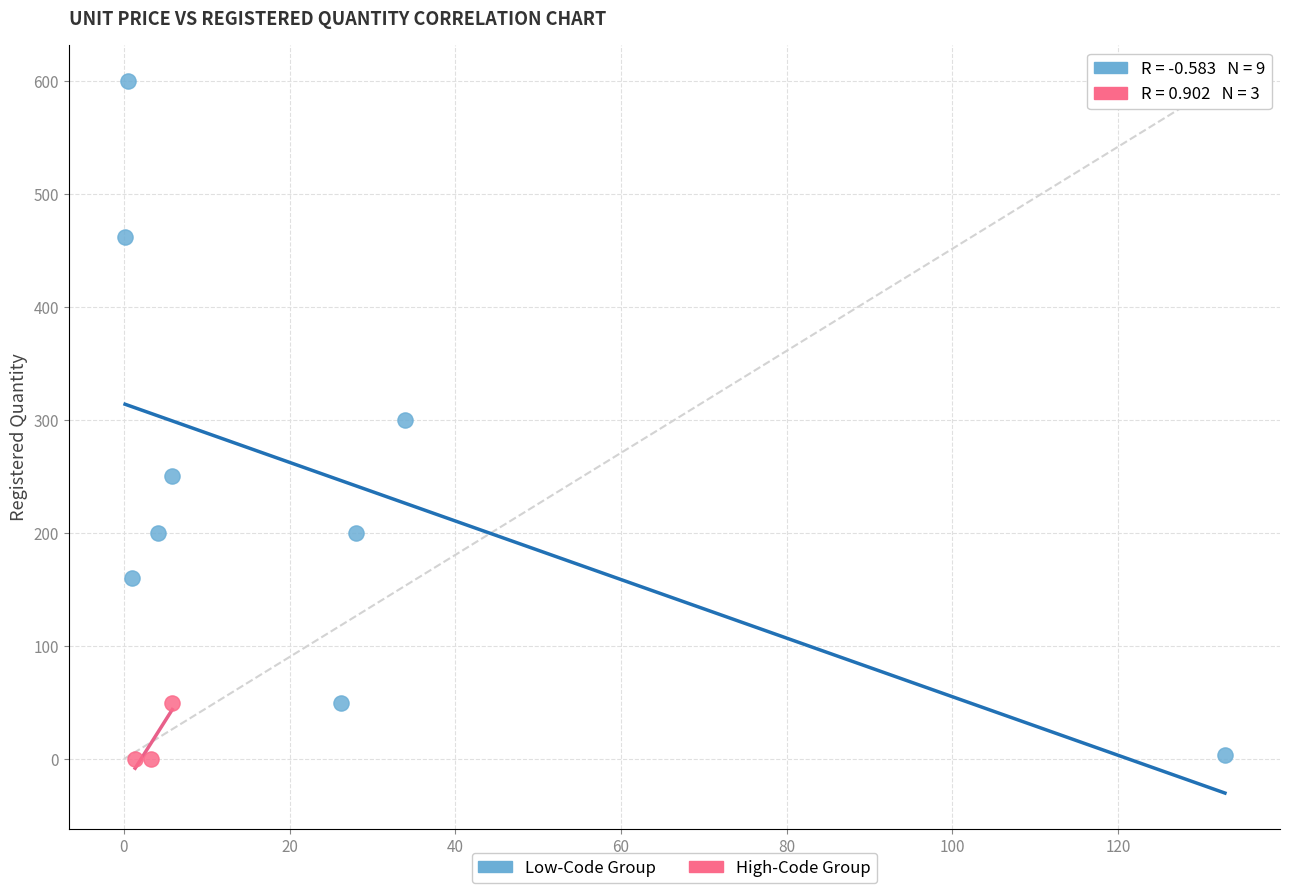

Which series has the largest Y range (max minus min)?

Low-Code Group